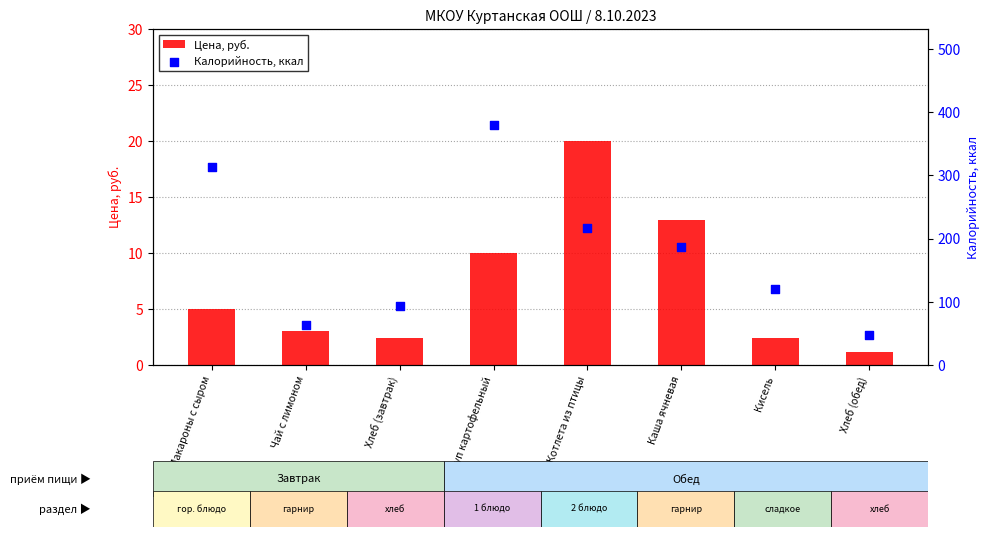

Which series has the widest spread of Y values?

Калорийность, ккал